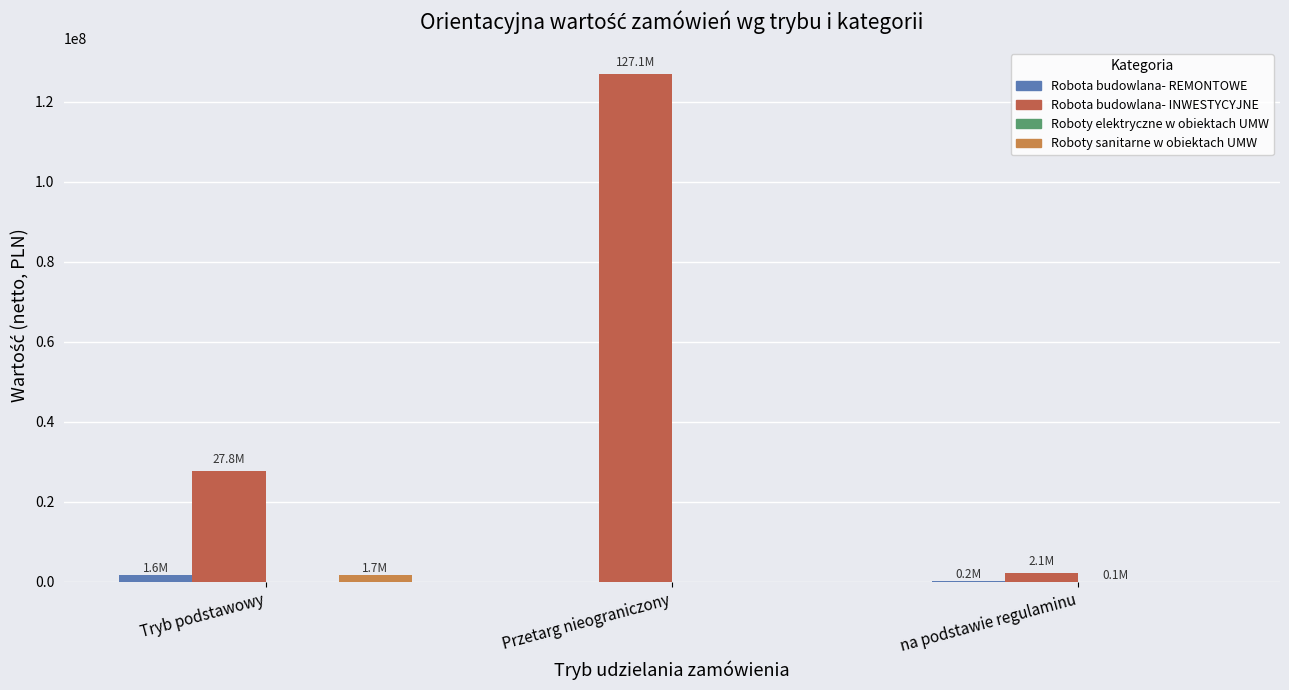

Reading left to right, what are all the values shown in this chart?

Robota budowlana- REMONTOWE: 1613368.5	0.0	196043.3
Robota budowlana- INWESTYCYJNE: 27770406.5	127056660.7	2136910.6
Roboty elektryczne w obiektach UMW: 0.0	0.0	54734.3
Roboty sanitarne w obiektach UMW: 1734634.1	0.0	0.0